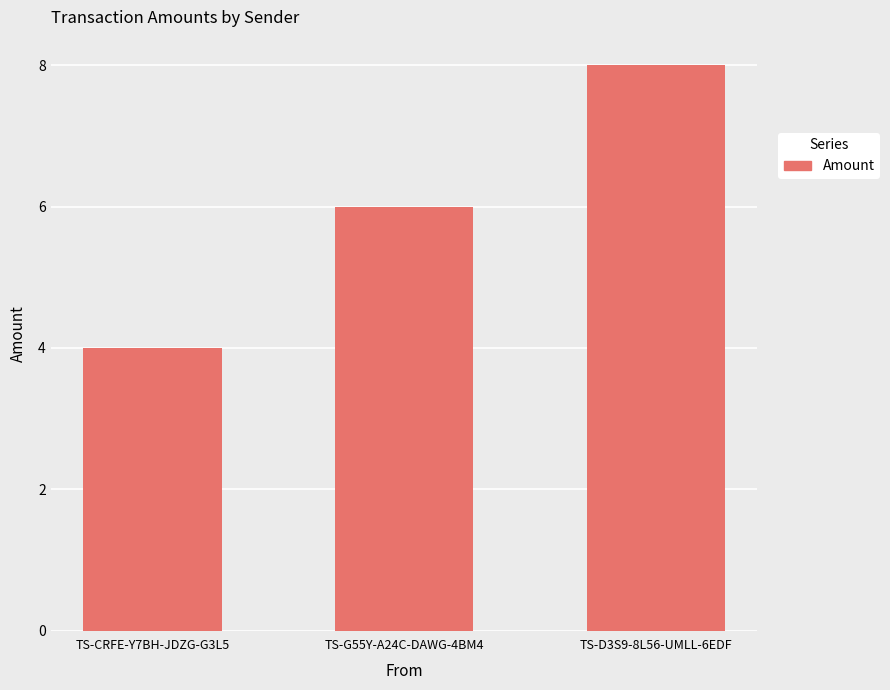

What is the difference between the maximum and minimum values?

4